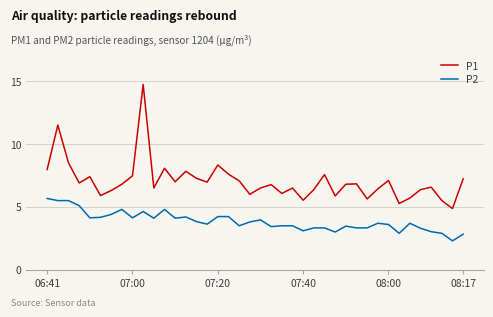

What is the smallest value displayed?

2.3